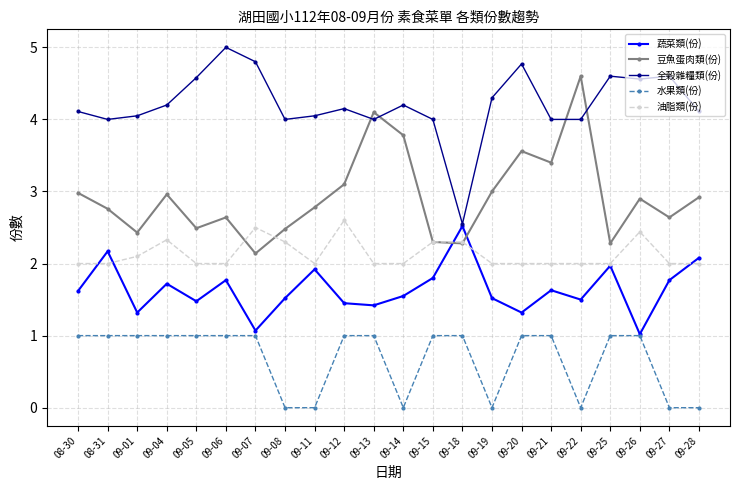

What is the spread (max minus min) of values at 09-19?

4.3